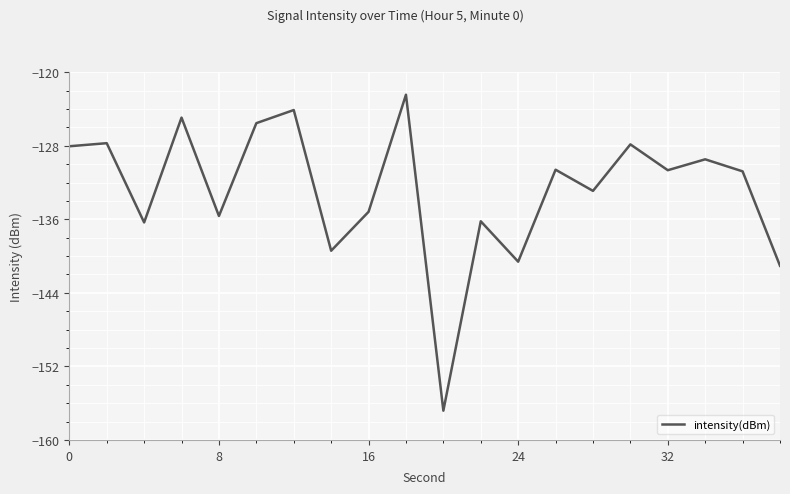

What is the minimum value shown in the chart?

-156.8